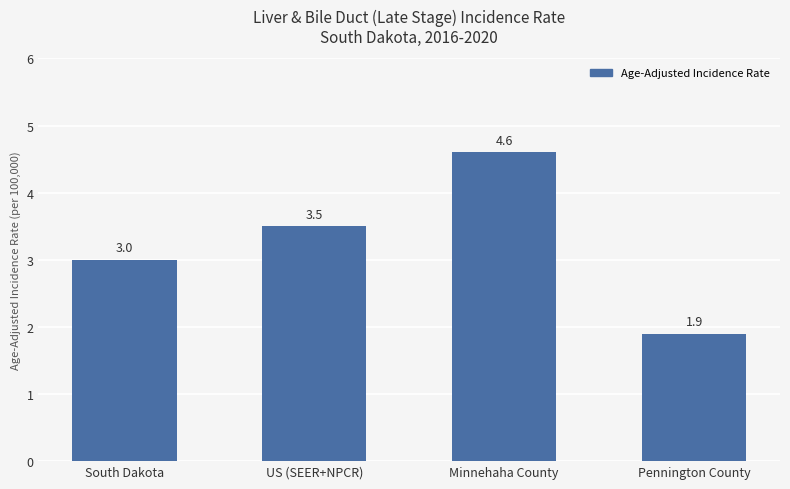

Between US (SEER+NPCR) and South Dakota, which is larger?

US (SEER+NPCR)